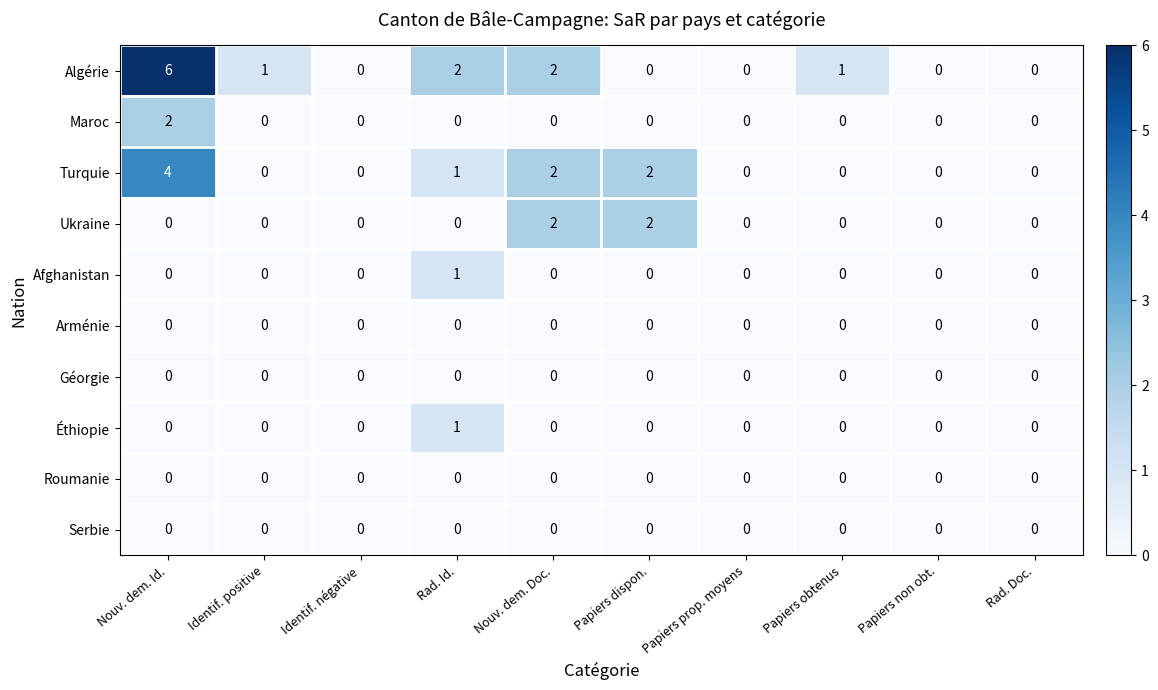

Which series has the largest range (max minus min)?

Algérie